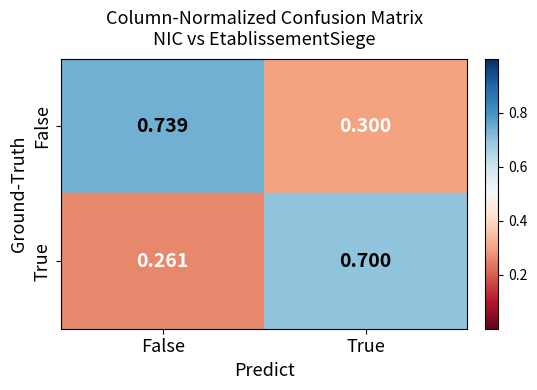

Which series has the largest total across all categories?

False